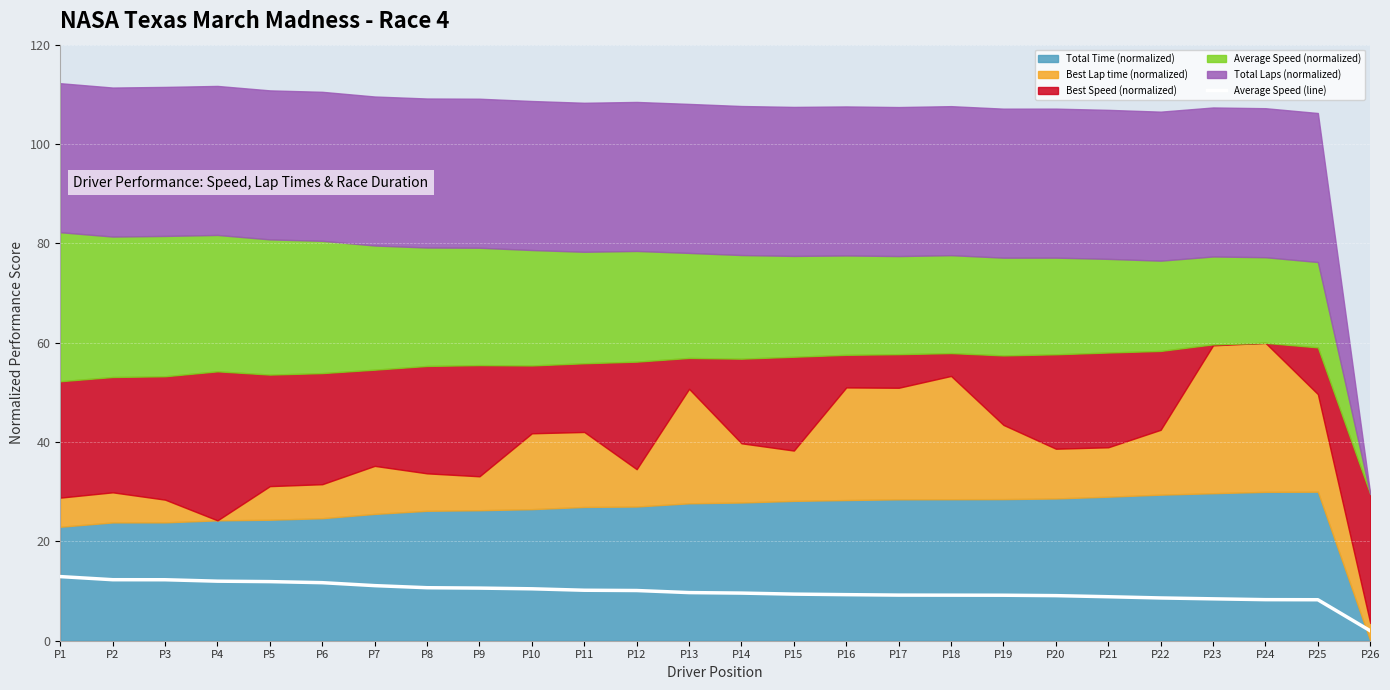

How many lines are shown in the chart?

1